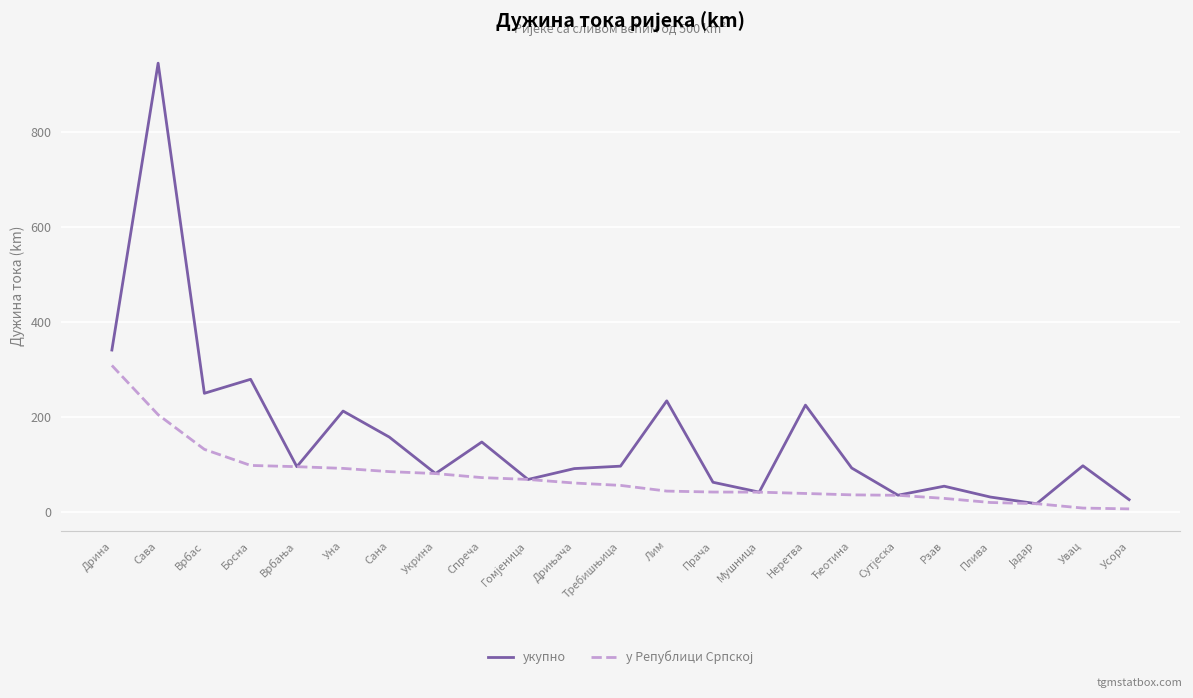

Which series has the largest total across all categories?

укупнo